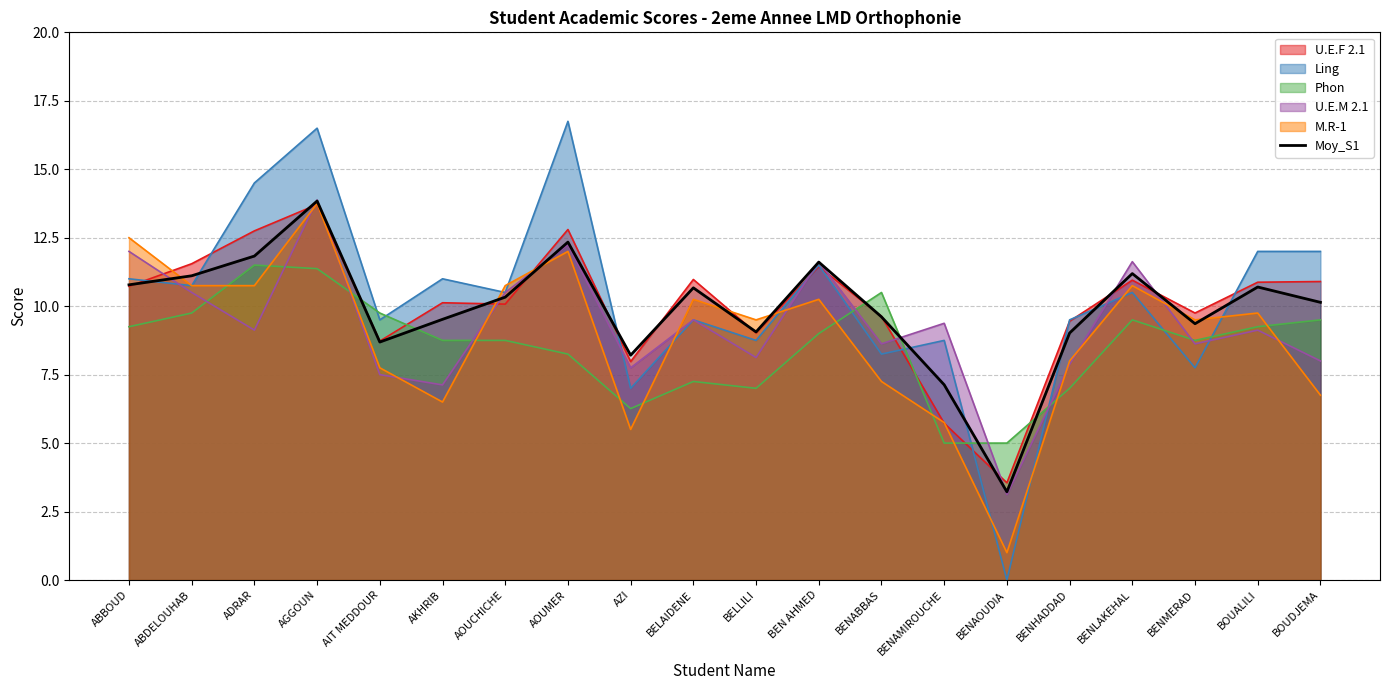

Which category has the highest value across all series?

AOUMER